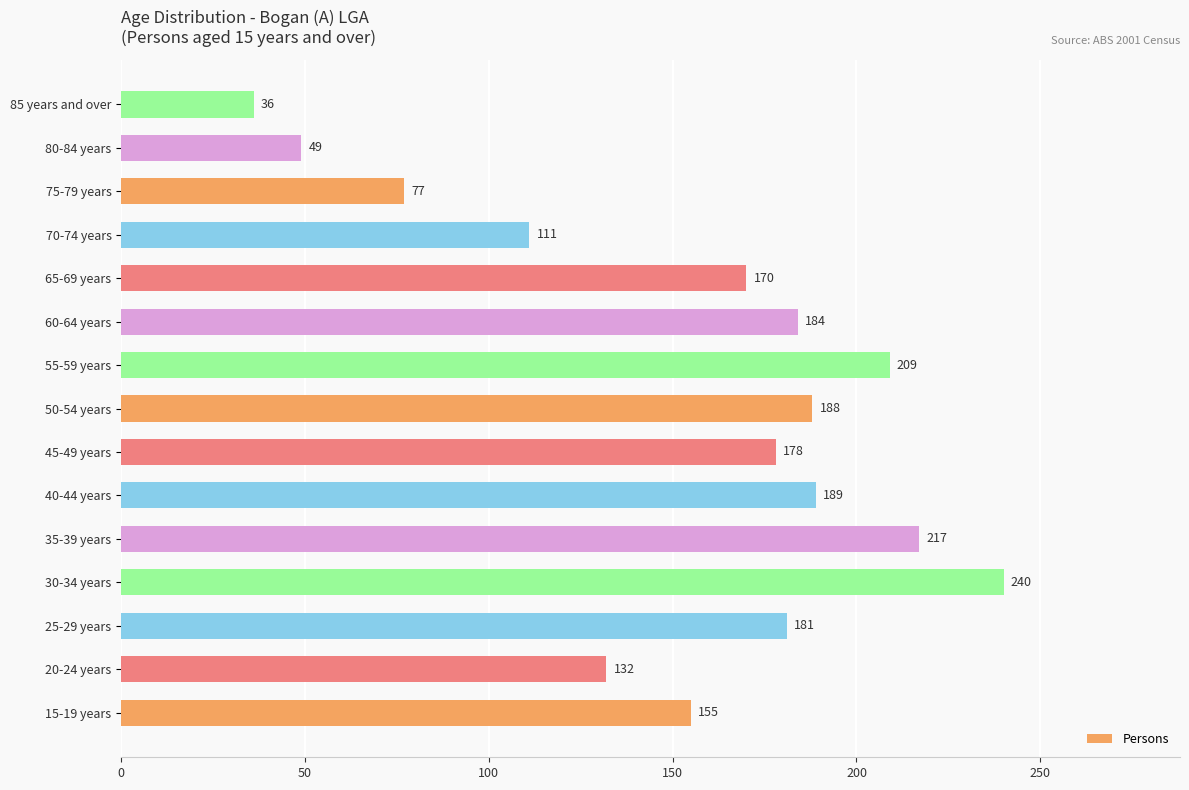

List the labels in order of value, smallest first.

85 years and over, 80-84 years, 75-79 years, 70-74 years, 20-24 years, 15-19 years, 65-69 years, 45-49 years, 25-29 years, 60-64 years, 50-54 years, 40-44 years, 55-59 years, 35-39 years, 30-34 years